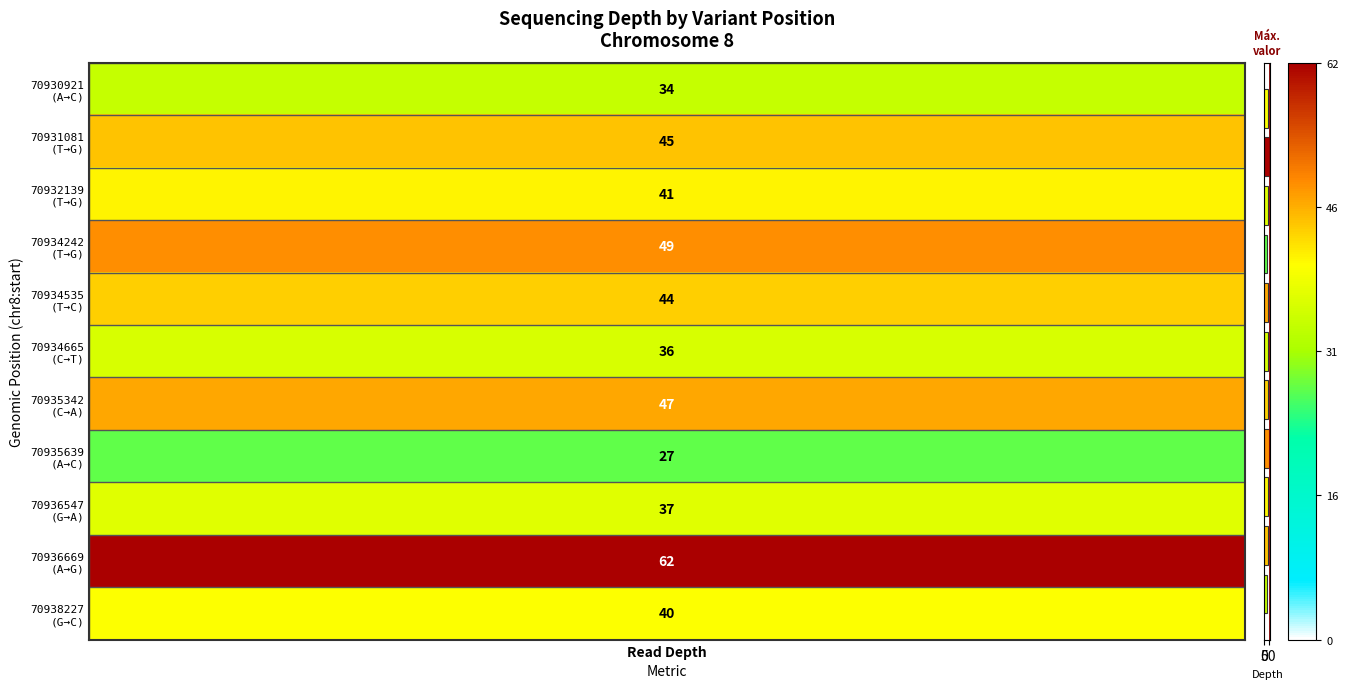

Reading bottom to top, extract all data points from this chart.

34	45	41	49	44	36	47	27	37	62	40